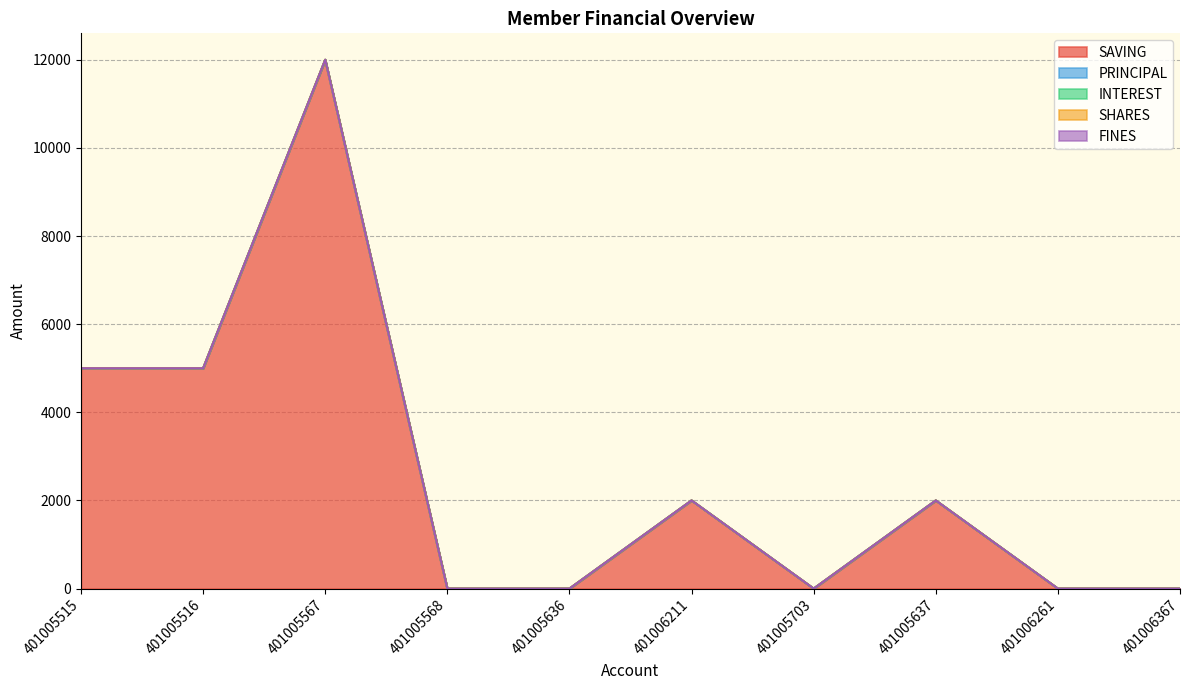

True or false: SAVING and SHARES cross at least once.

False